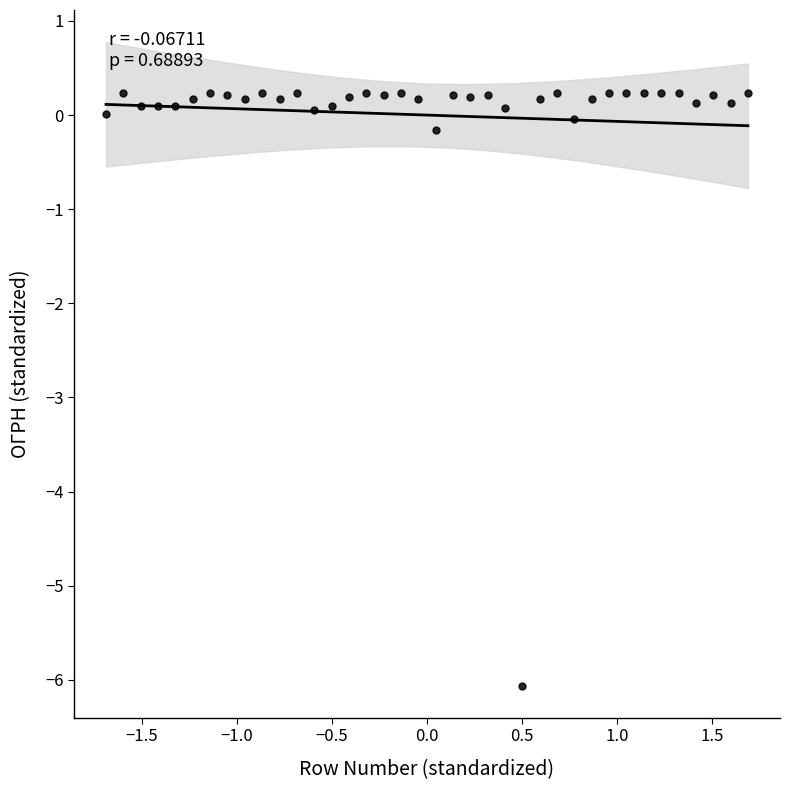

What is the range of X values (max minus min)?

3.4